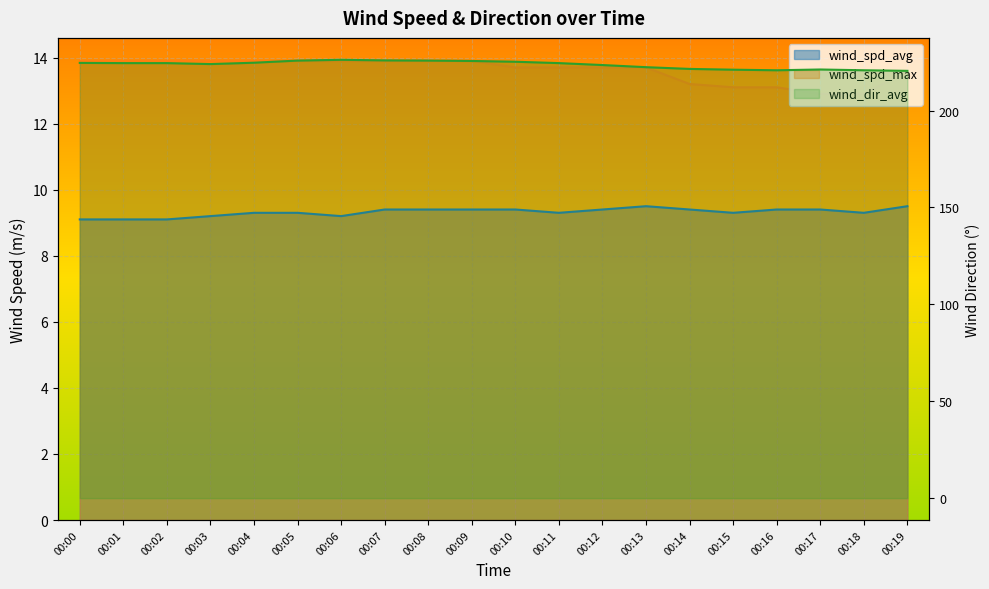

Is it true that wind_spd_avg equals 9.5 at 00:19?

True